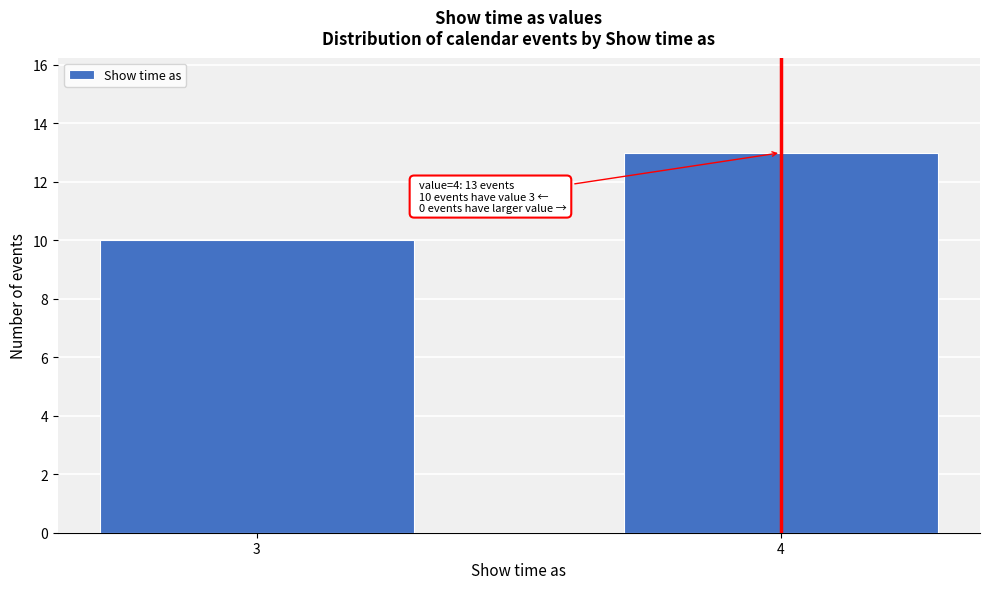

Reading left to right, list all the values displayed in this chart.

10	13